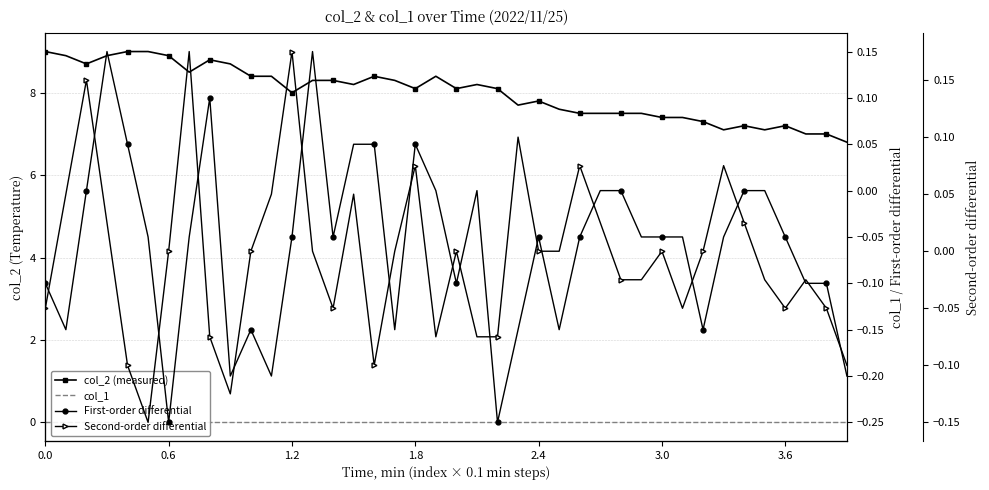

What is the difference between the maximum and minimum values in the First-order differential series?

0.4